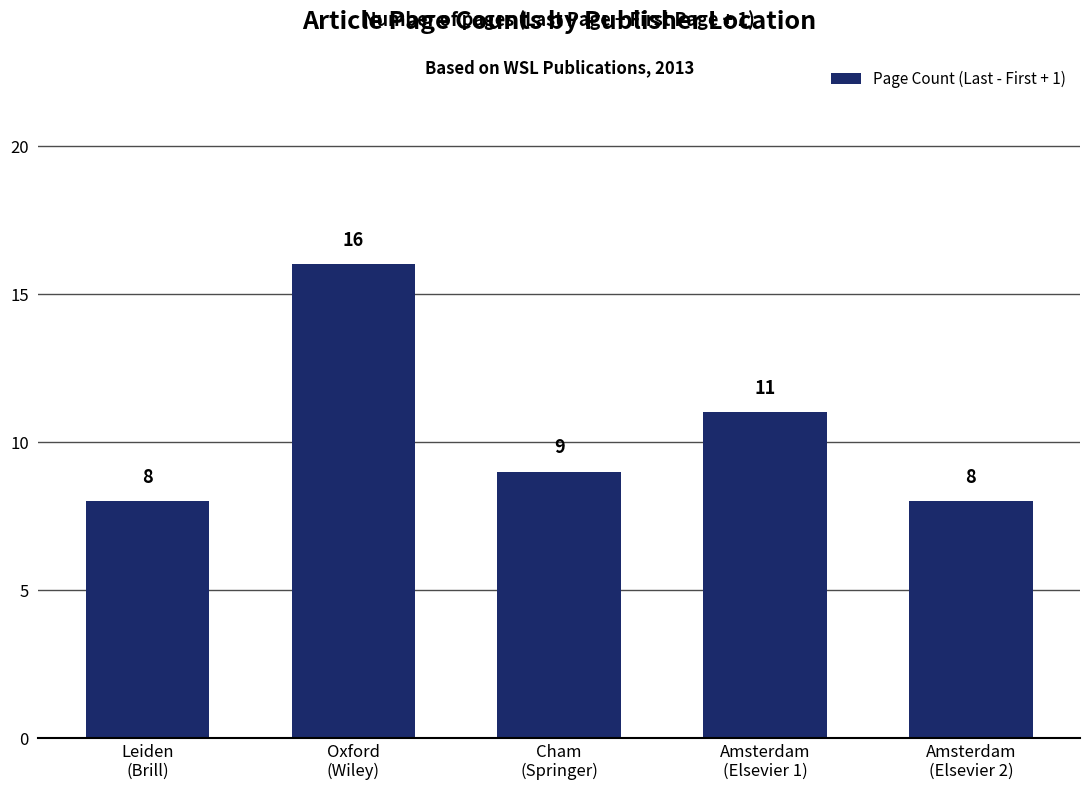

Reading left to right, list all the values displayed in this chart.

Leiden
(Brill)=8	Oxford
(Wiley)=16	Cham
(Springer)=9	Amsterdam
(Elsevier 1)=11	Amsterdam
(Elsevier 2)=8